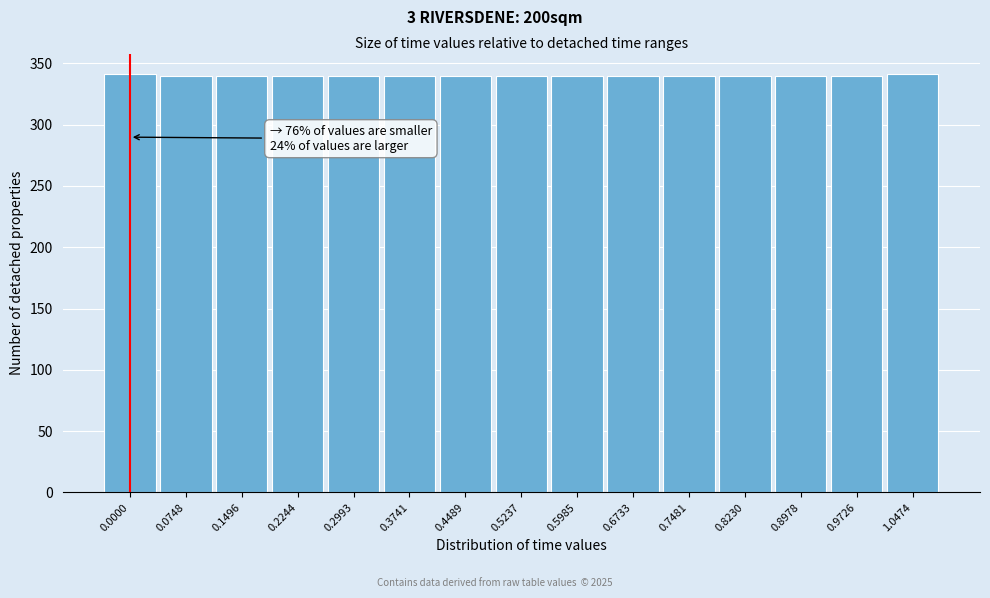

What is the sum of all values?

5102